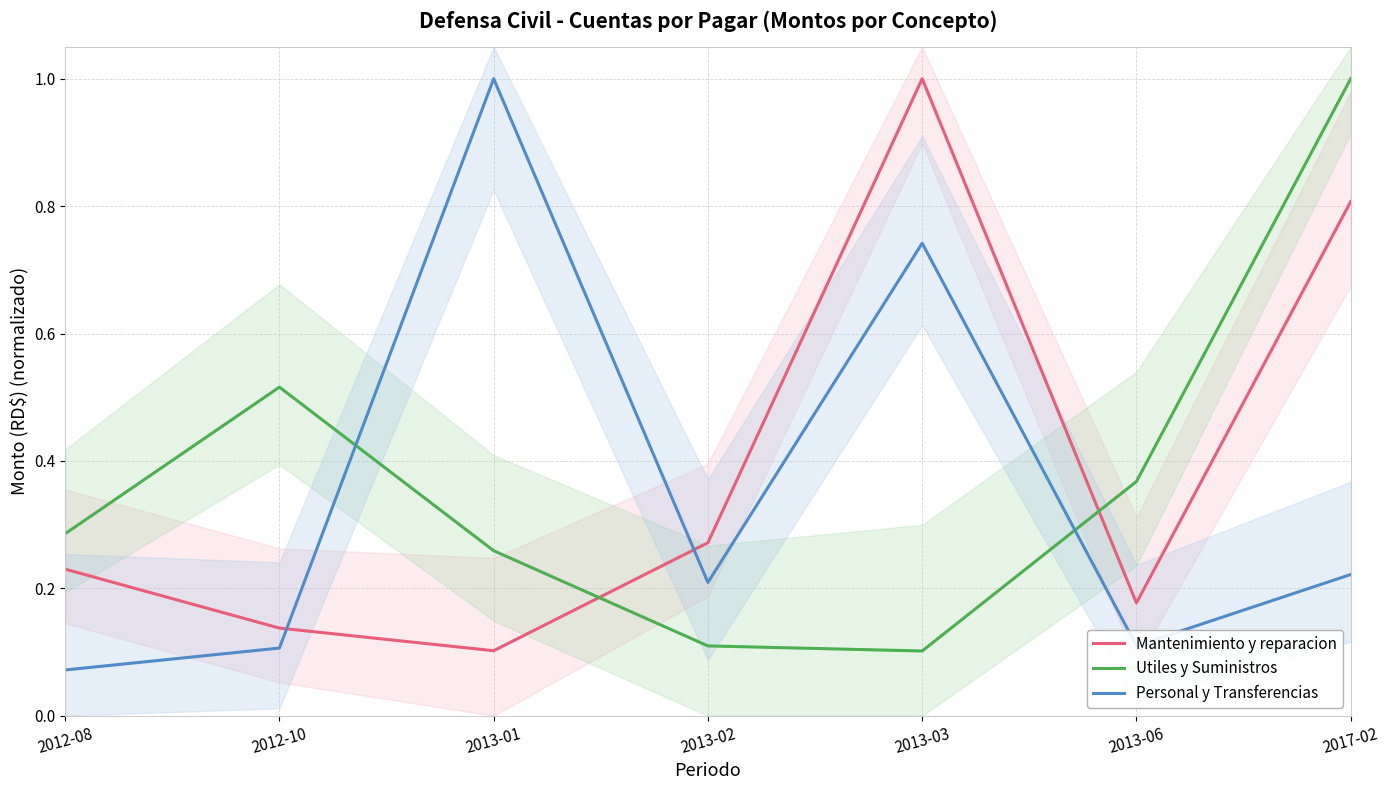

Reading left to right, list all the values displayed in this chart.

Mantenimiento y reparacion: 0.2	0.1	0.1	0.3	1.0	0.2	0.8
Utiles y Suministros: 0.3	0.5	0.3	0.1	0.1	0.4	1.0
Personal y Transferencias: 0.1	0.1	1.0	0.2	0.7	0.1	0.2